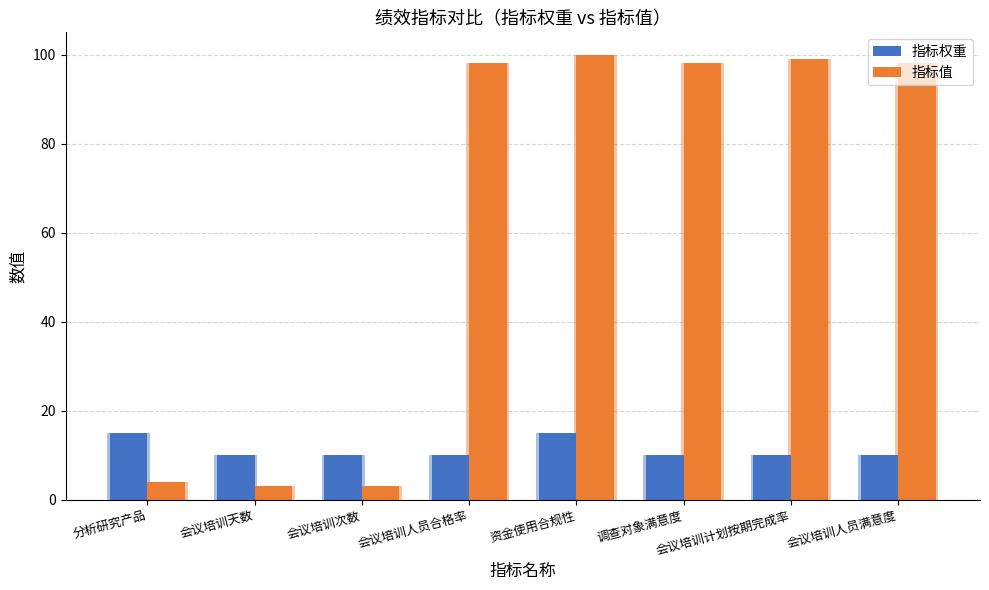

How many data points in 指标值 are above 98?

2